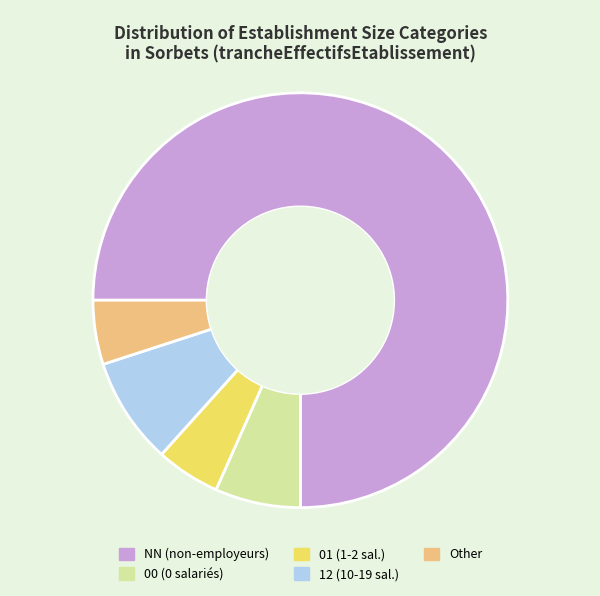

How many slices are in this pie chart?

5